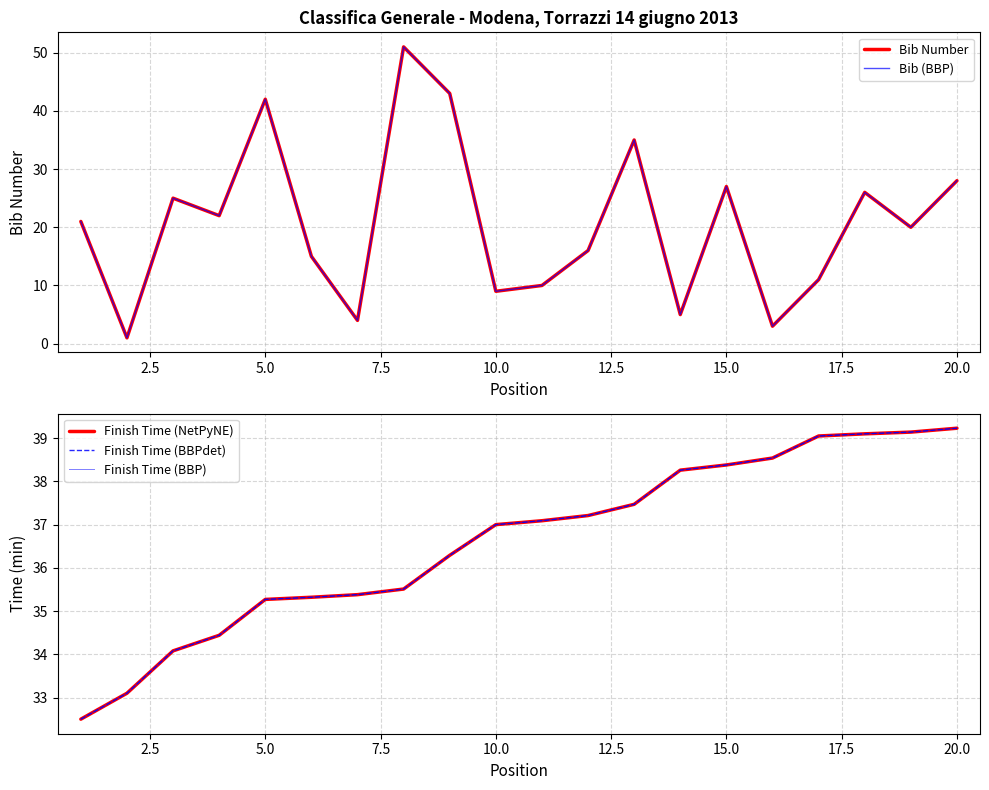

What is the difference between the highest and lowest values at 2.5?

32.1